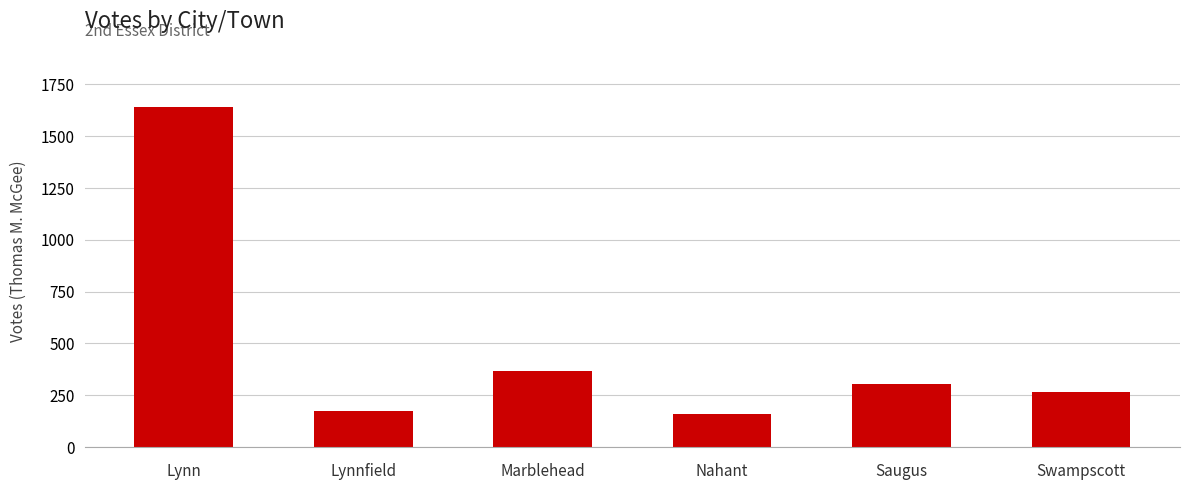

Is it true that the value at Lynnfield is 175?

True